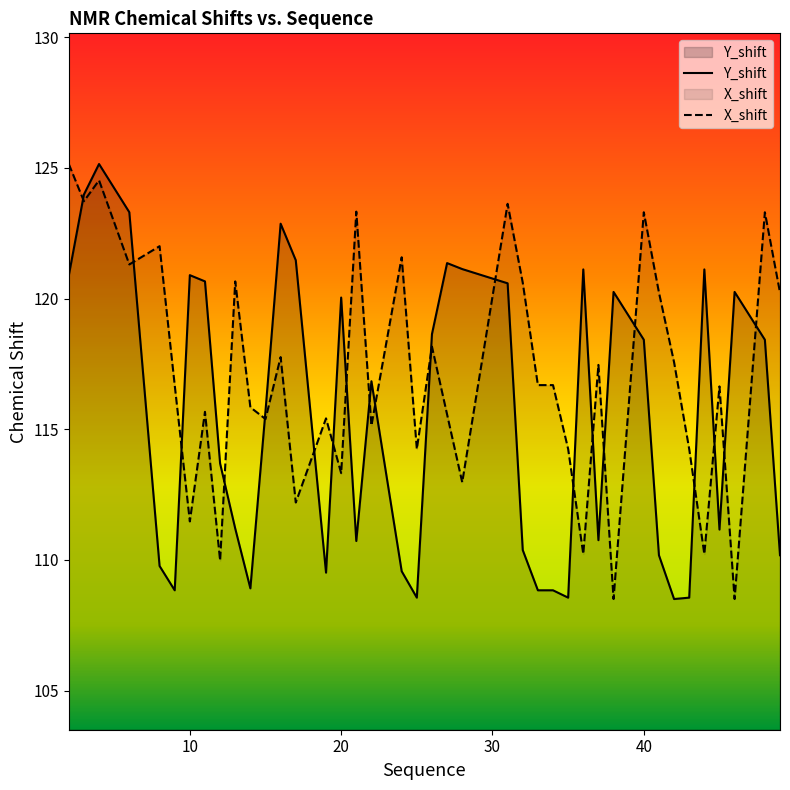

How many intersections are there between Y_shift and X_shift?

20